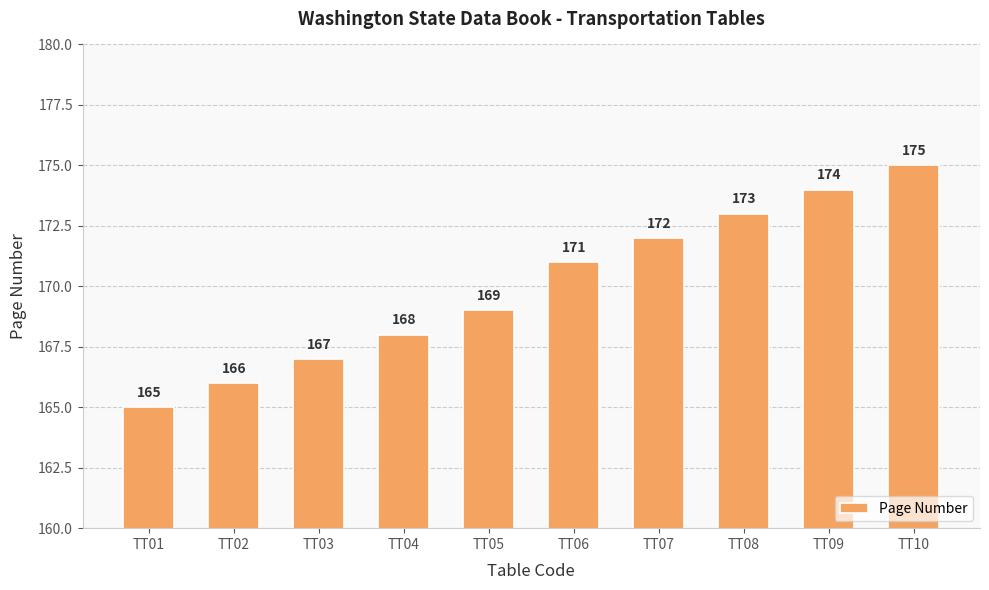

How many values are between 167 and 173?

6